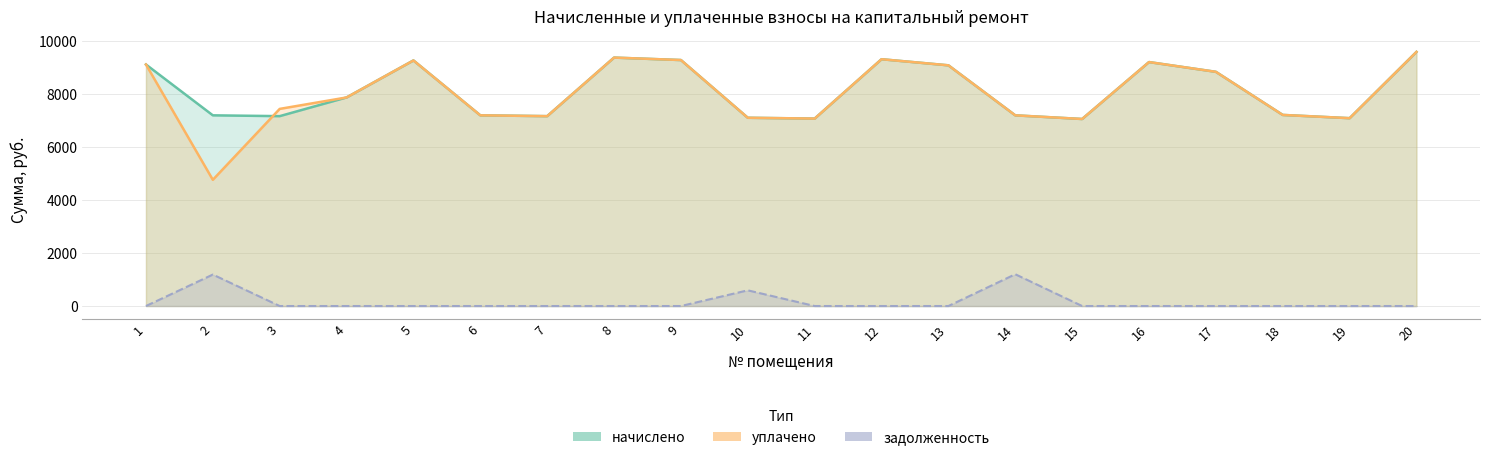

True or false: уплачено and задолженность intersect in this chart.

False